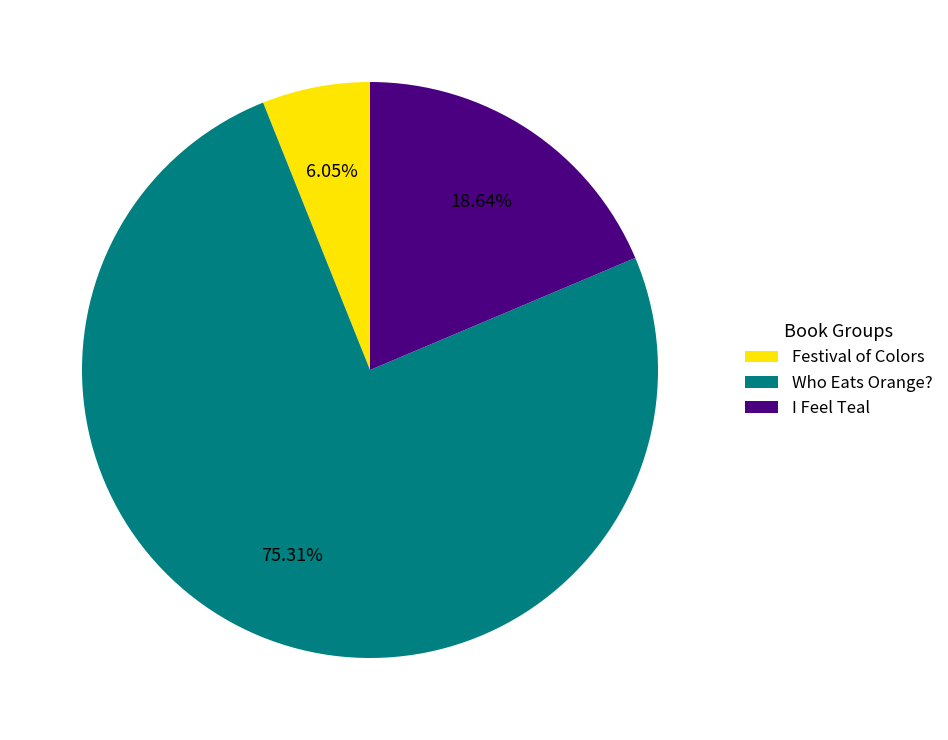

Does Festival of Colors represent more than half of the total?

No